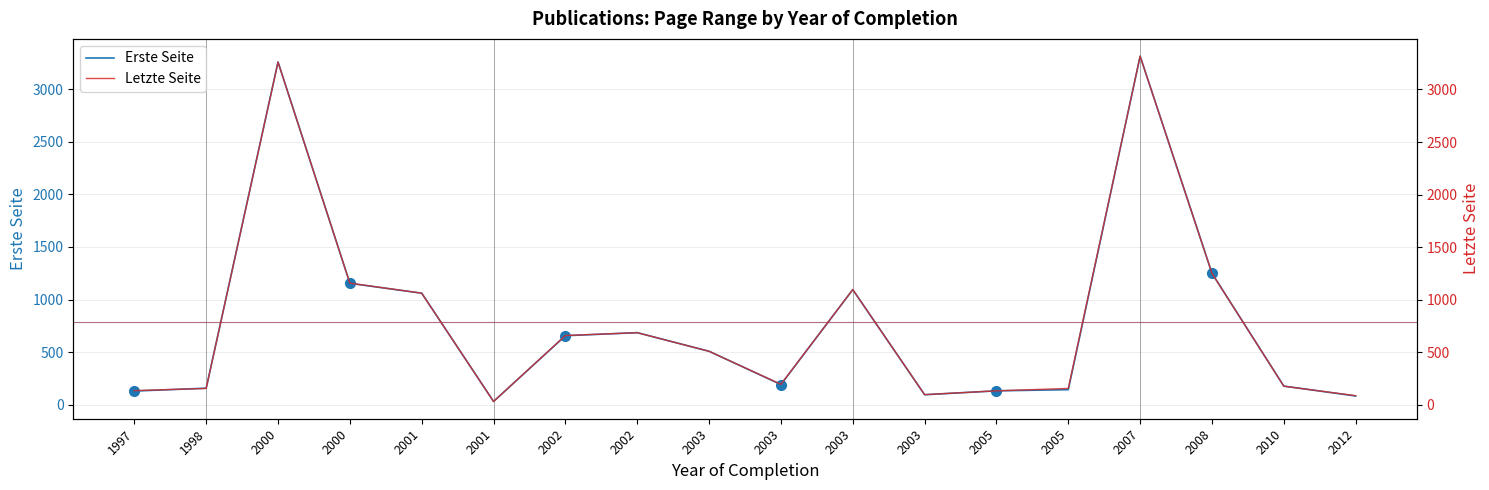

Rank the series by their maximum value, from lowest to highest.

Erste Seite, Letzte Seite